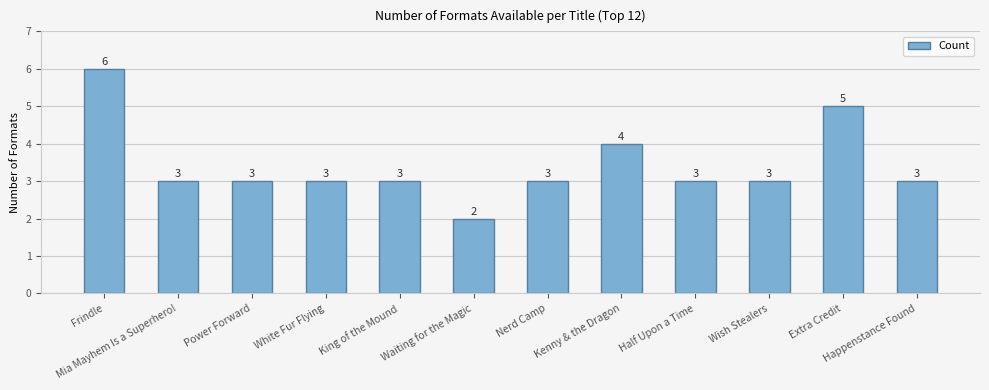

Reading left to right, list all the values displayed in this chart.

Frindle=6	Mia Mayhem Is a Superhero!=3	Power Forward=3	White Fur Flying=3	King of the Mound=3	Waiting for the Magic=2	Nerd Camp=3	Kenny & the Dragon=4	Half Upon a Time=3	Wish Stealers=3	Extra Credit=5	Happenstance Found=3